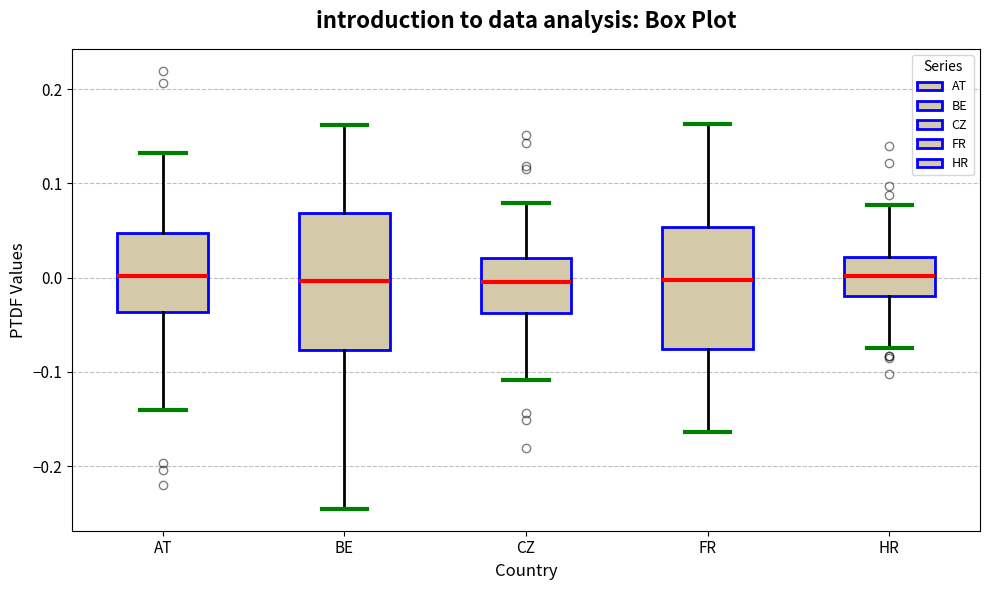

Where does the median line of the box for CZ sit on the y-axis? The values are not printed on the chart, so give them approximately, as read against the axis.

0.00